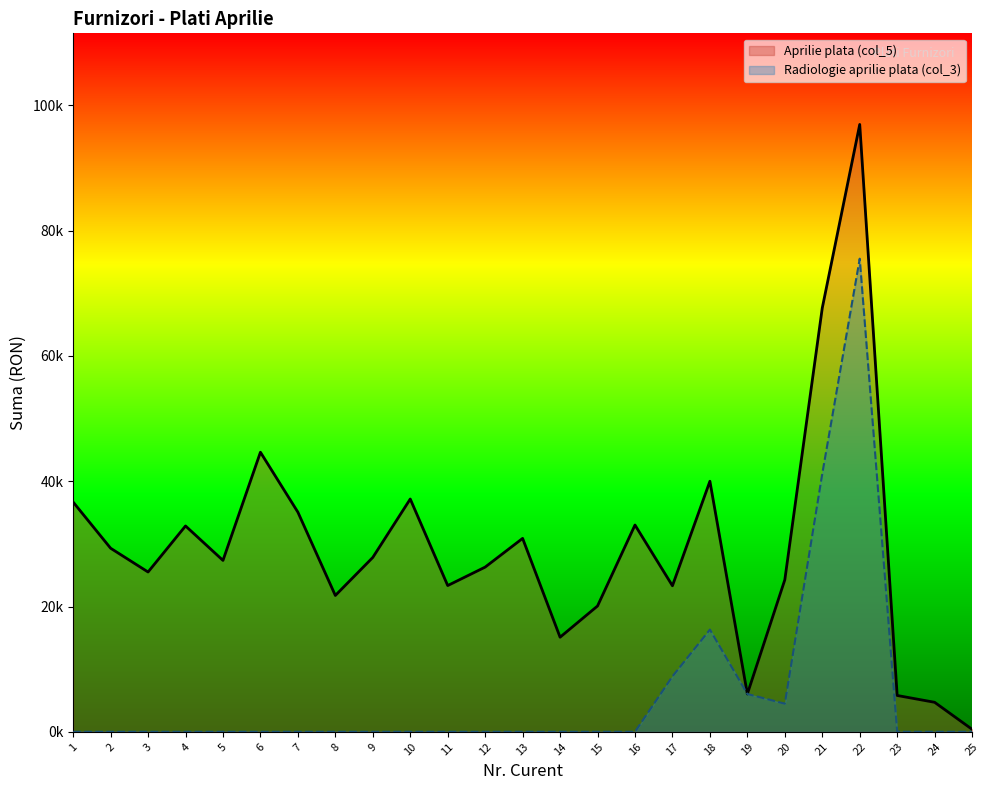

In Aprilie plata (col_5), how many points are higher than both neighbors (excluding endpoints)?

7